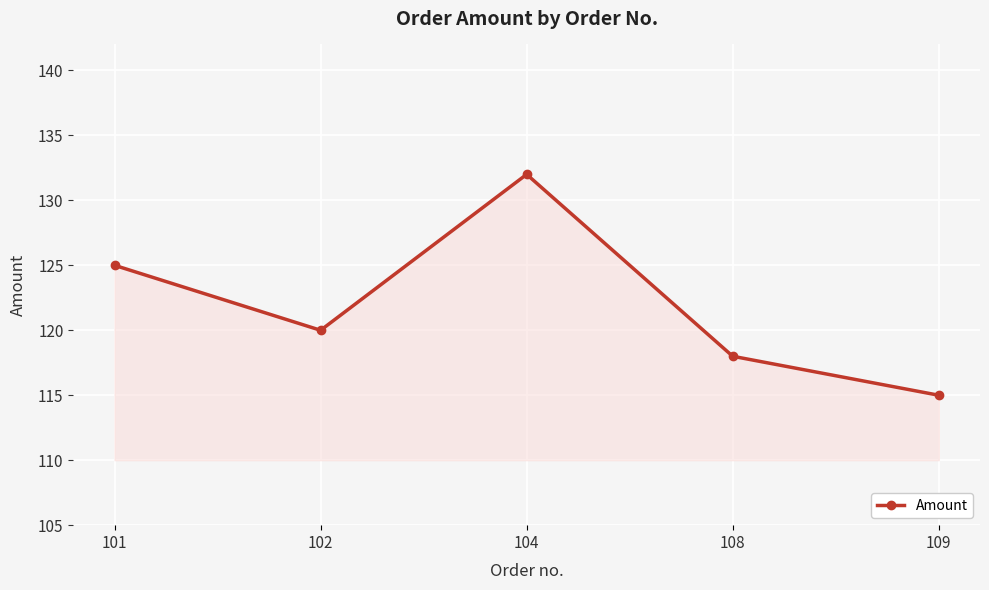

What is the maximum value shown in the chart?

132